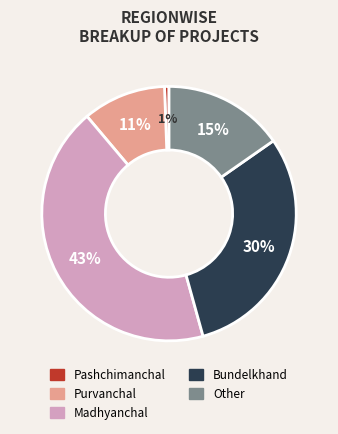

To the nearest percent, what is the combined percentage of Purvanchal and Other?

26%